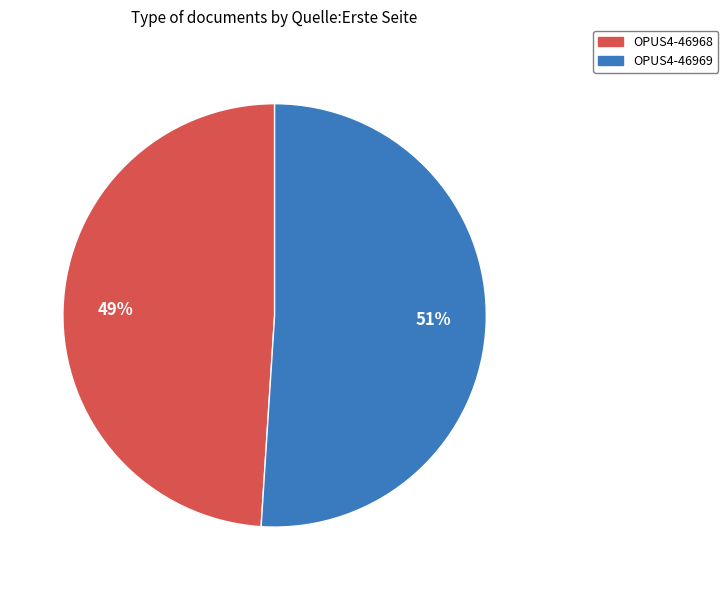

How many segments does this pie chart have?

2